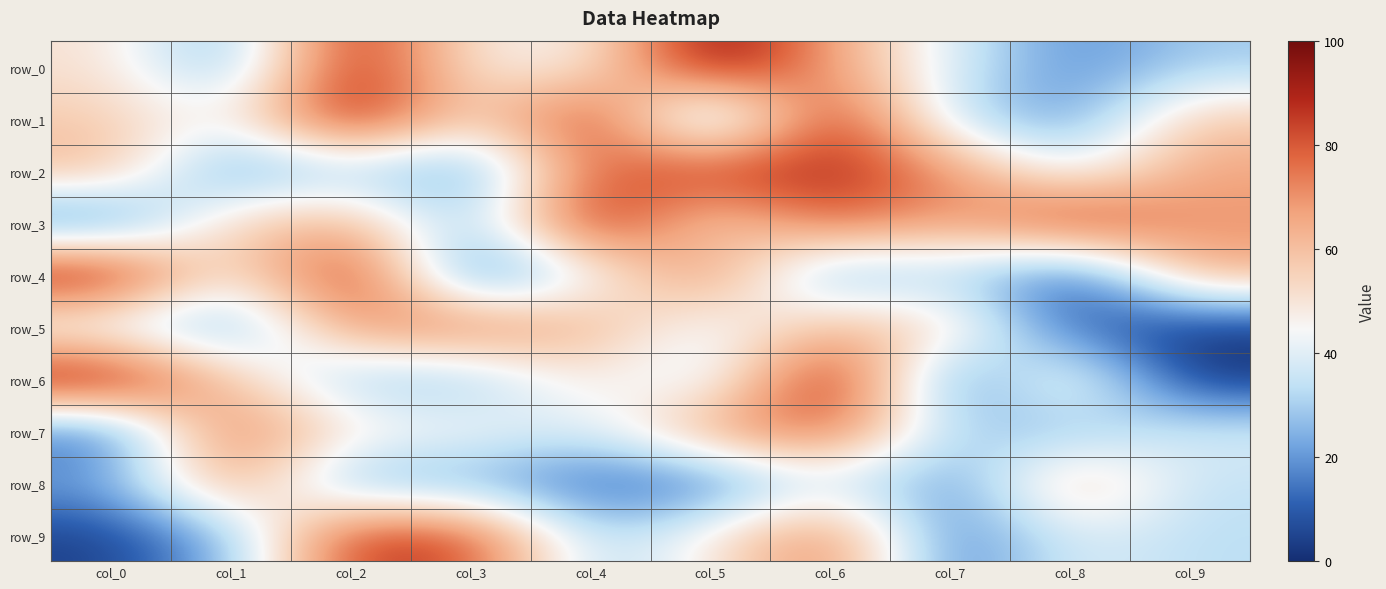

At which category is the sum across all series the highest?

col_6